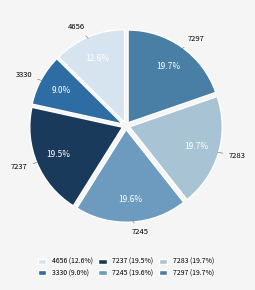

True or false: 4656 accounts for 13% of the total.

True